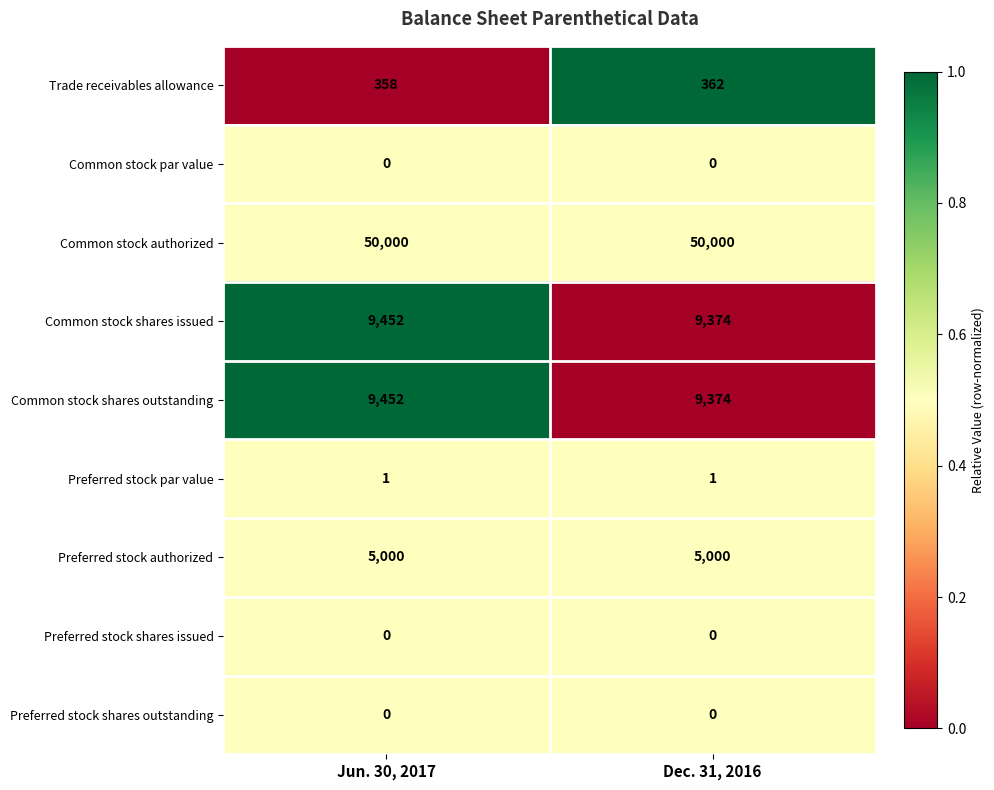

The value of Trade receivables allowance at Jun. 30, 2017 is 358. True or false?

True